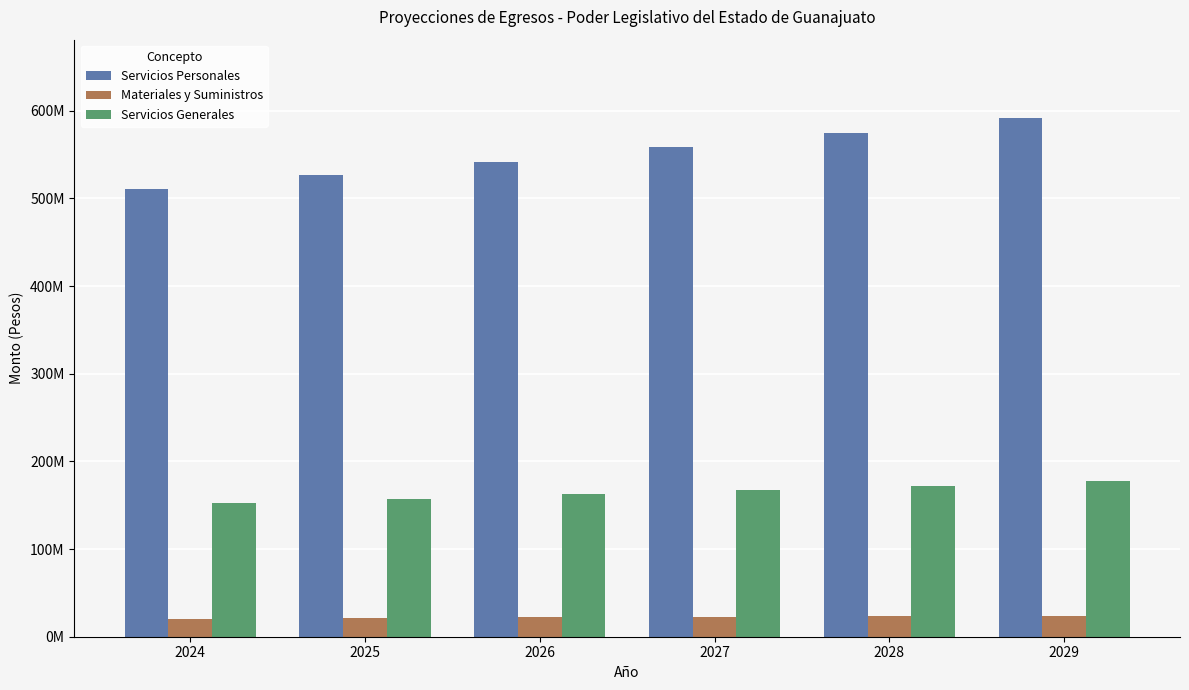

Is the value of Servicios Generales at 2026 greater than the value of Materiales y Suministros at 2026?

Yes